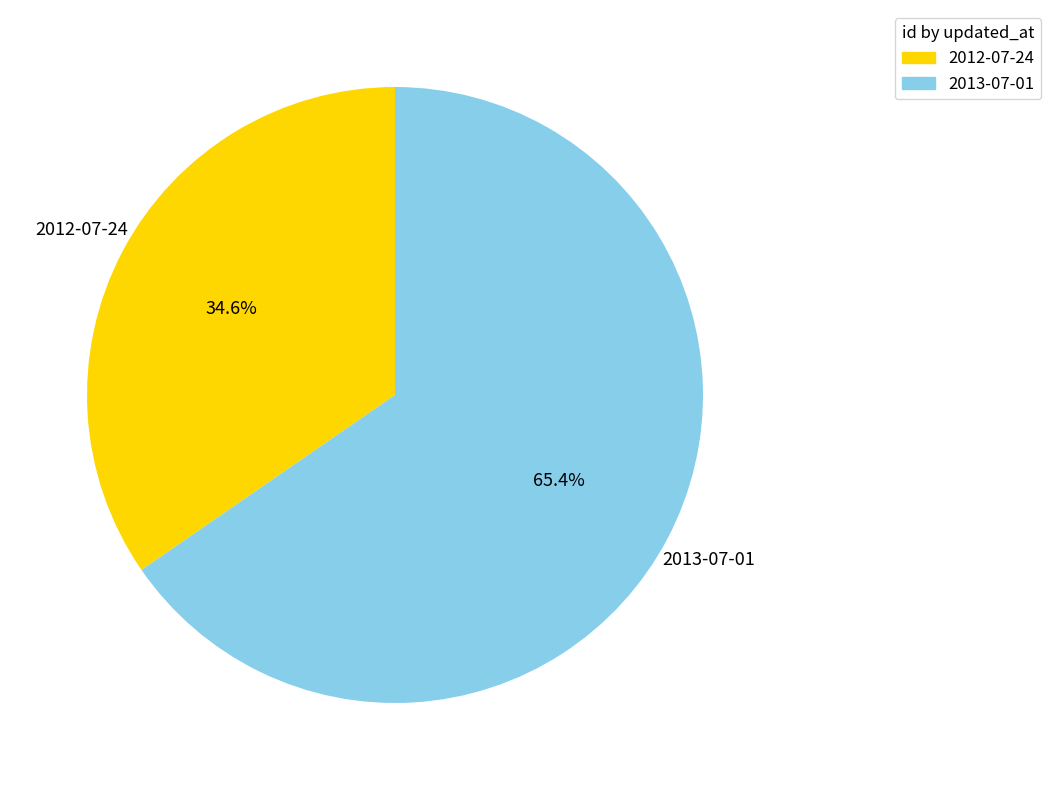

What percentage is the 2012-07-24 slice, to the nearest percent?

35%